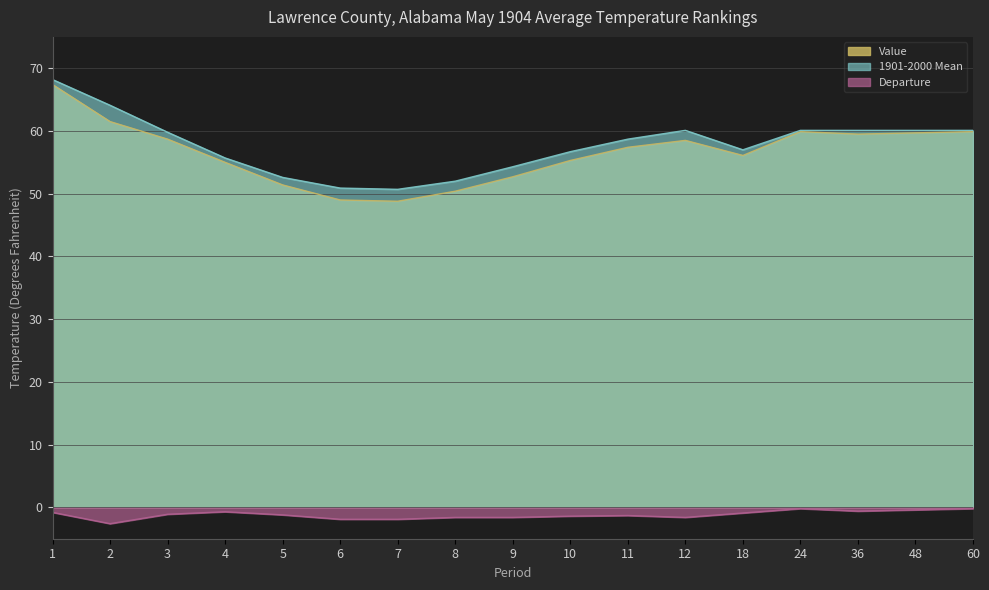

The Value series shows 58.7 at 3. True or false?

True